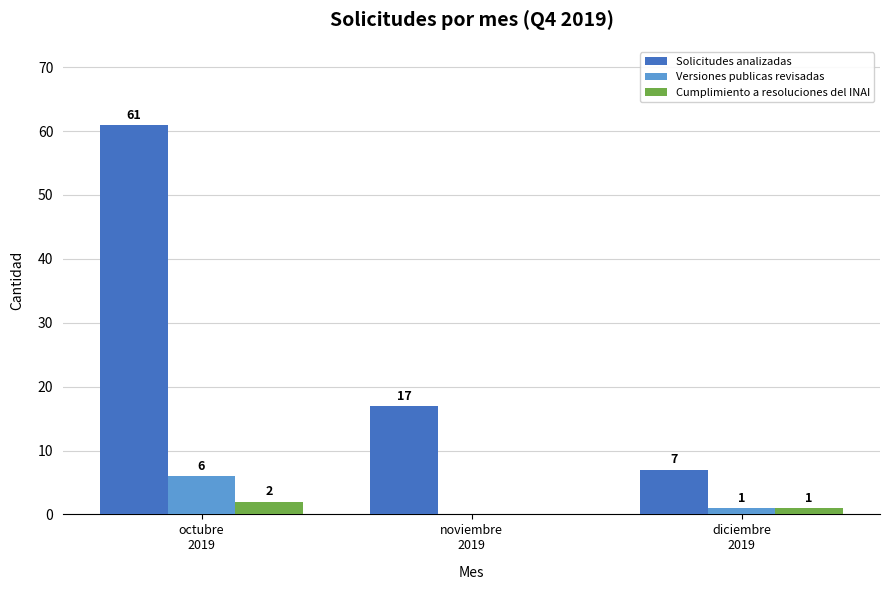

Does the chart contain stacked bars?

No